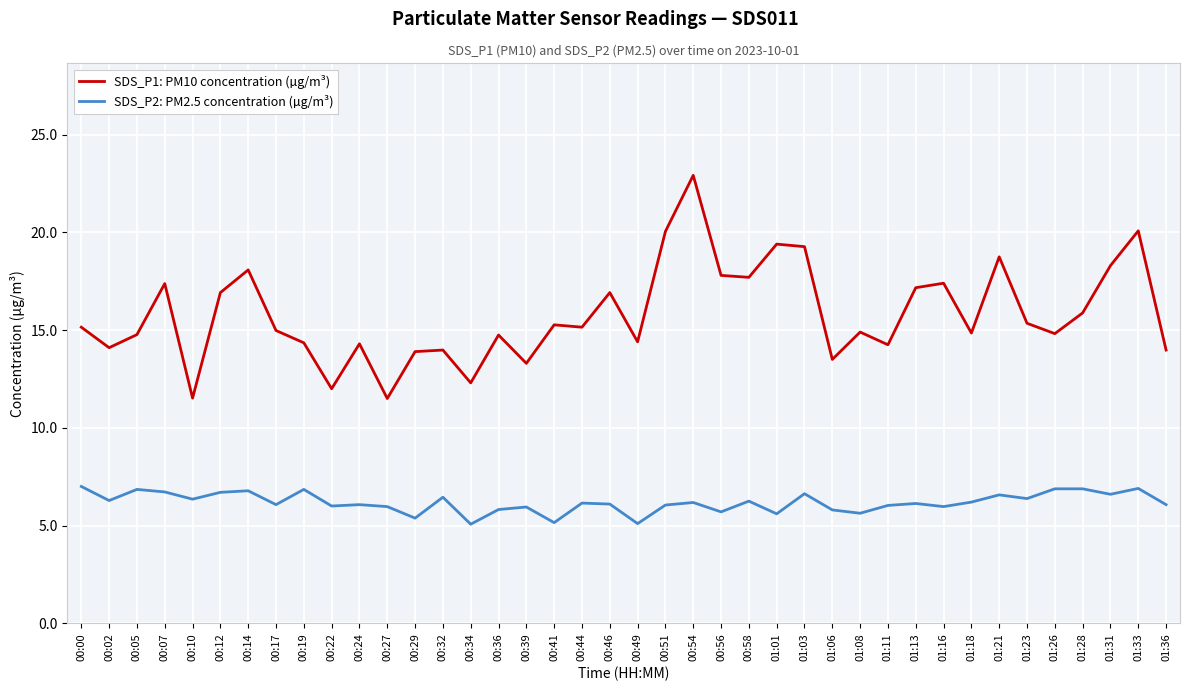

Between 01:03 and 01:13, which series saw the biggest shift?

SDS_P1: PM10 concentration (µg/m³)